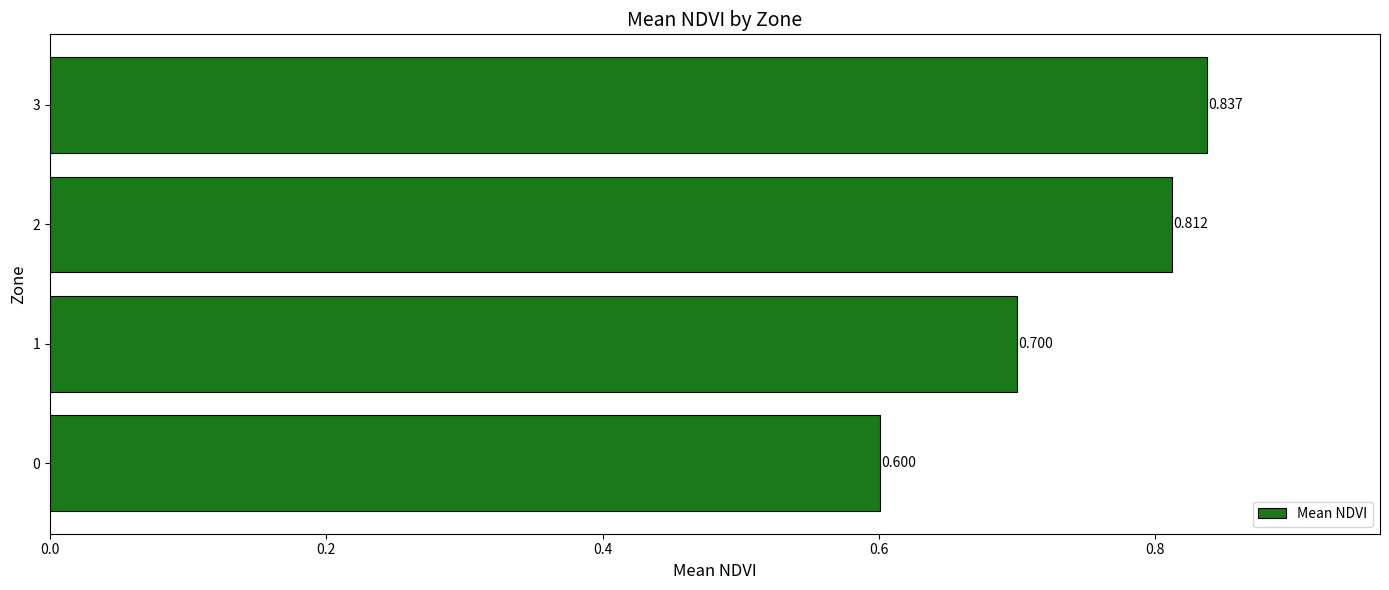

Rank the categories by value from lowest to highest.

0, 1, 2, 3